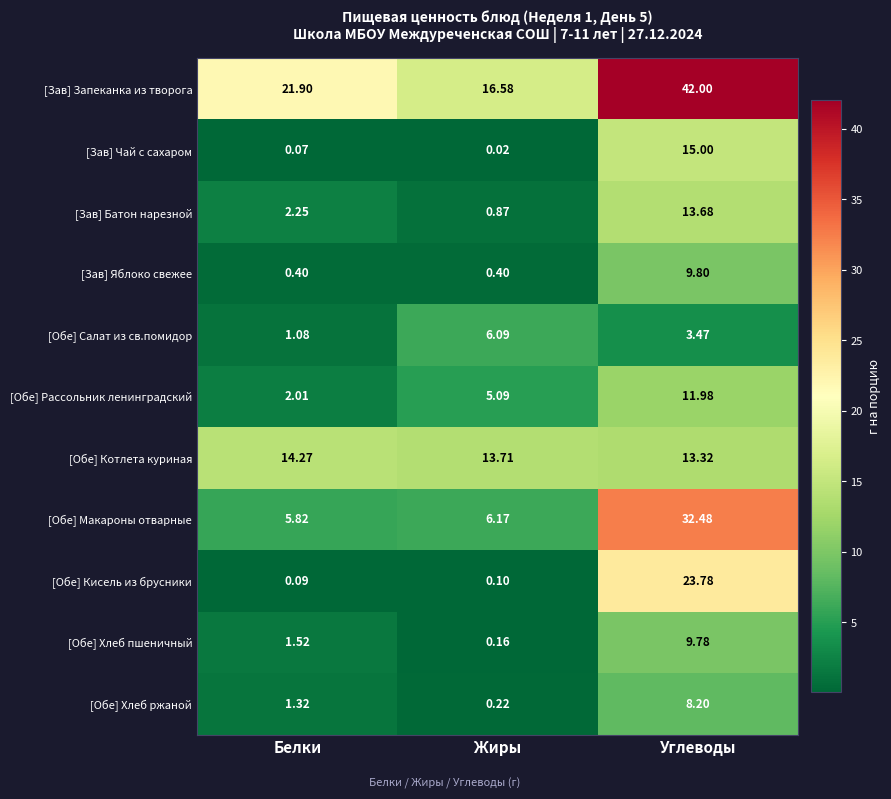

Which label corresponds to the smallest value in the chart?

Жиры